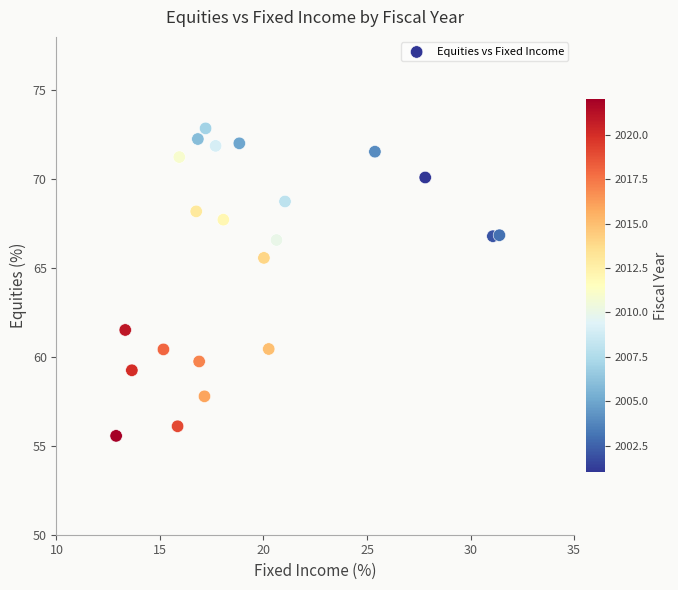

What Y value in the scatter plot is closest to 64?

65.6